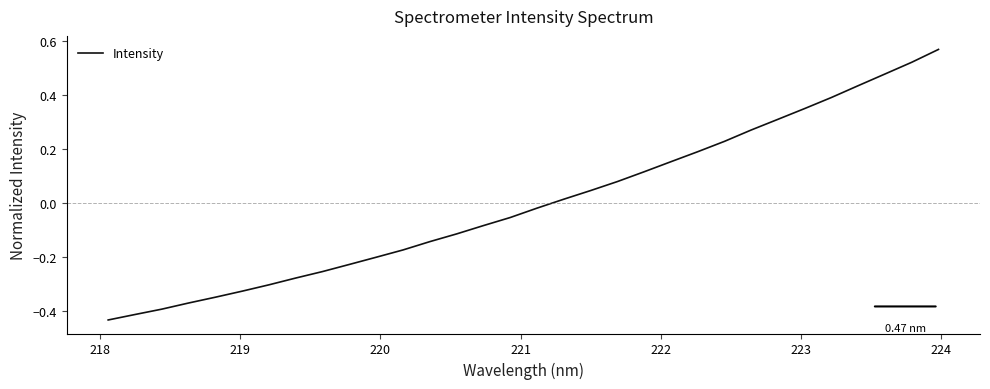

How many categories are shown in the chart?

32